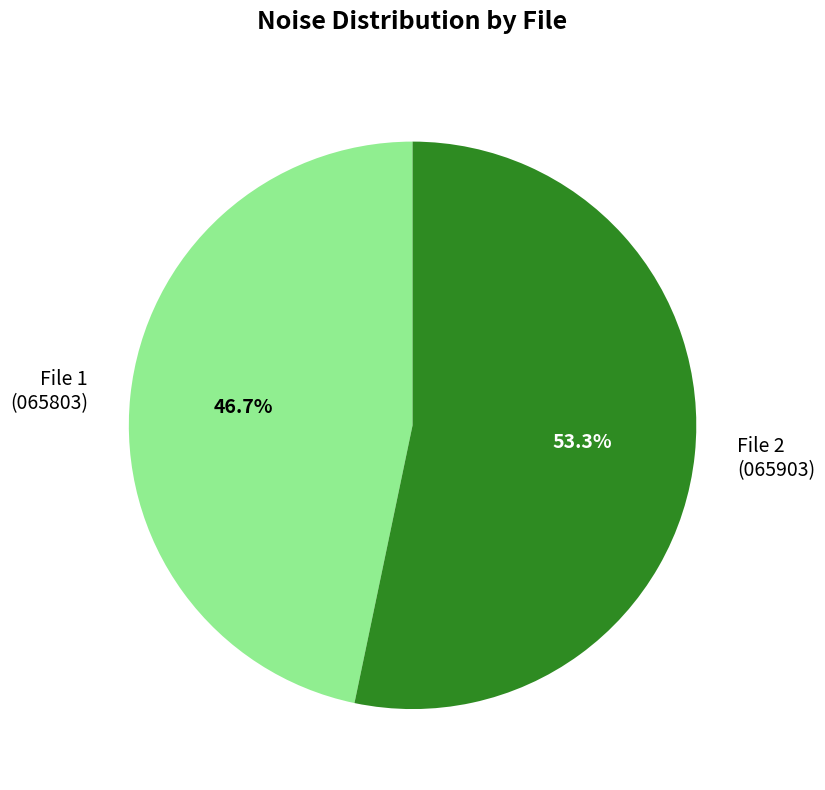

Rank the categories by value from lowest to highest.

File 1 (065803), File 2 (065903)